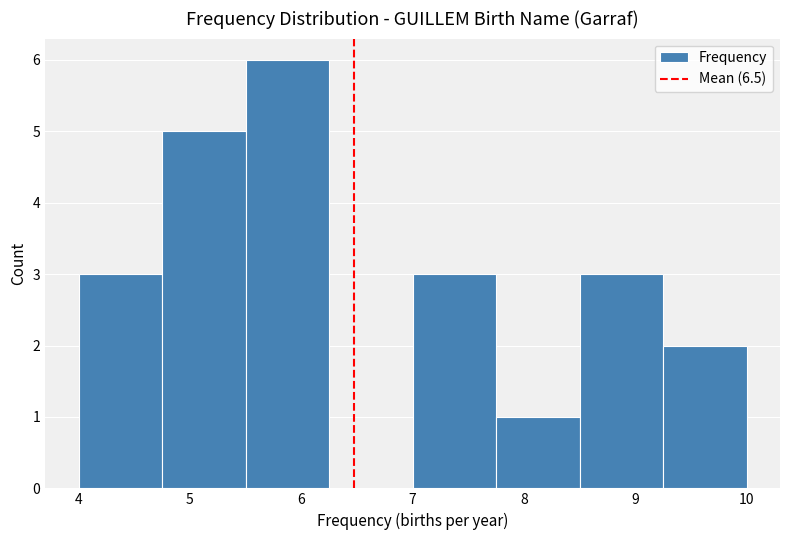

Reading left to right, list every bar in this chart as the range it spans on the x-axis followed by its height. Neither the bar edges nor the heights are printed on the chart, so give them approximately, as read against the axes.

4.00 to 4.75: 3
4.75 to 5.50: 5
5.50 to 6.25: 6
6.25 to 7.00: 0
7.00 to 7.75: 3
7.75 to 8.50: 1
8.50 to 9.25: 3
9.25 to 10.00: 2